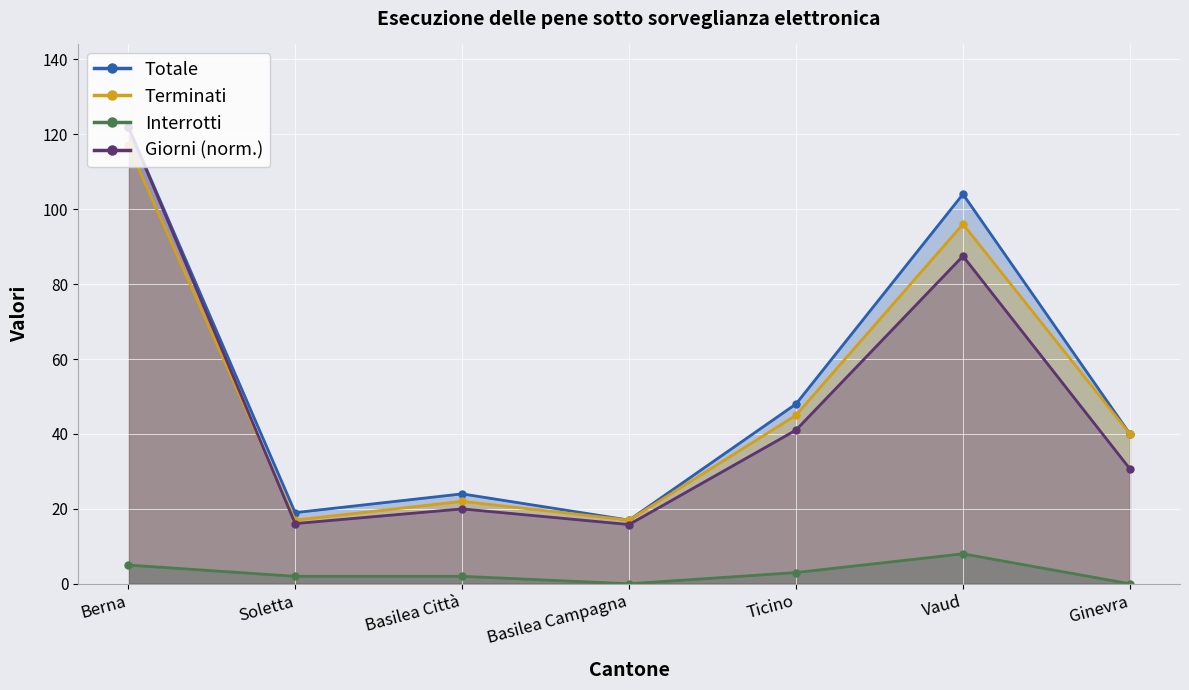

Reading left to right, list all the values displayed in this chart.

Totale: 122.0	19.0	24.0	17.0	48.0	104.0	40.0
Terminati: 117.0	17.0	22.0	17.0	45.0	96.0	40.0
Interrotti: 5.0	2.0	2.0	0.0	3.0	8.0	0.0
Giorni (norm.): 122.0	16.1	20.0	15.8	41.0	87.5	30.7